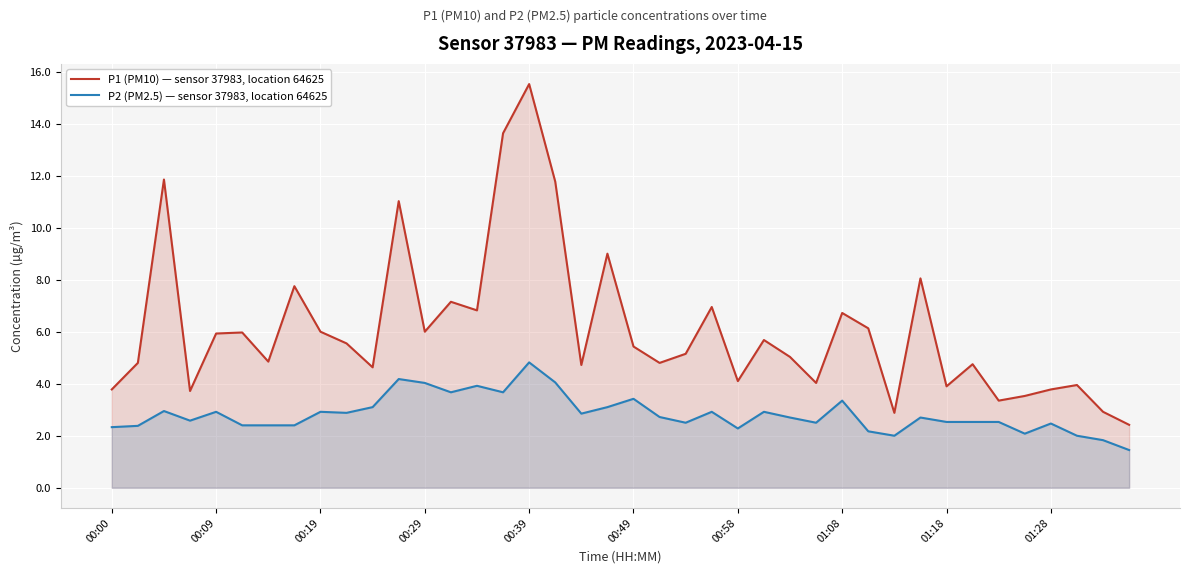

What is the sum of all P2 (PM2.5) — sensor 37983, location 64625 values?

113.2